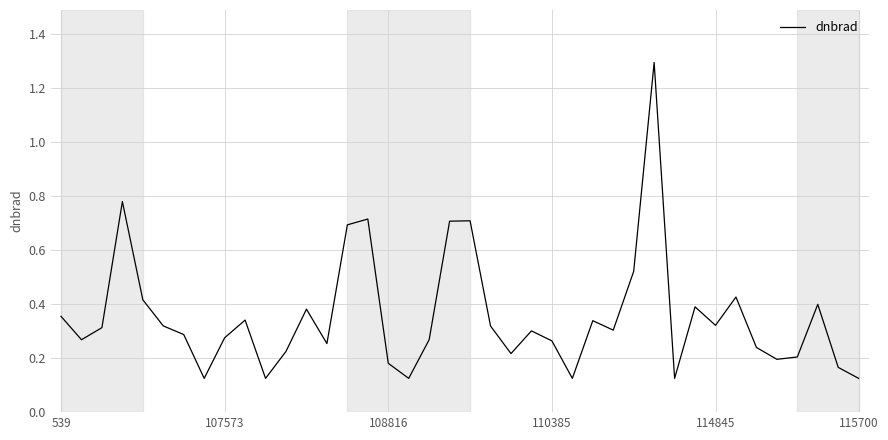

Which label corresponds to the largest value in the chart?

29